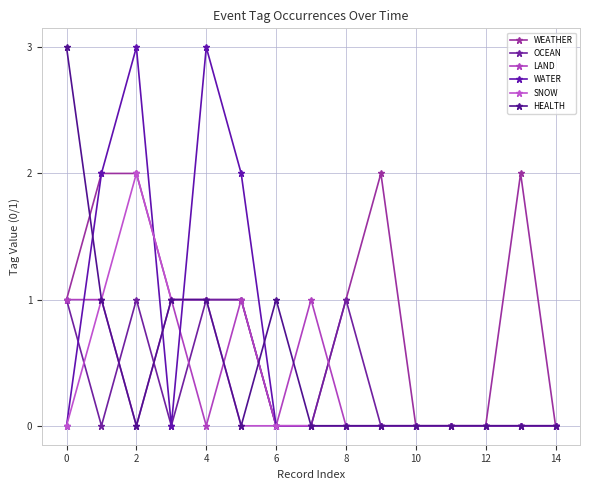

True or false: WATER and HEALTH cross at least once.

True